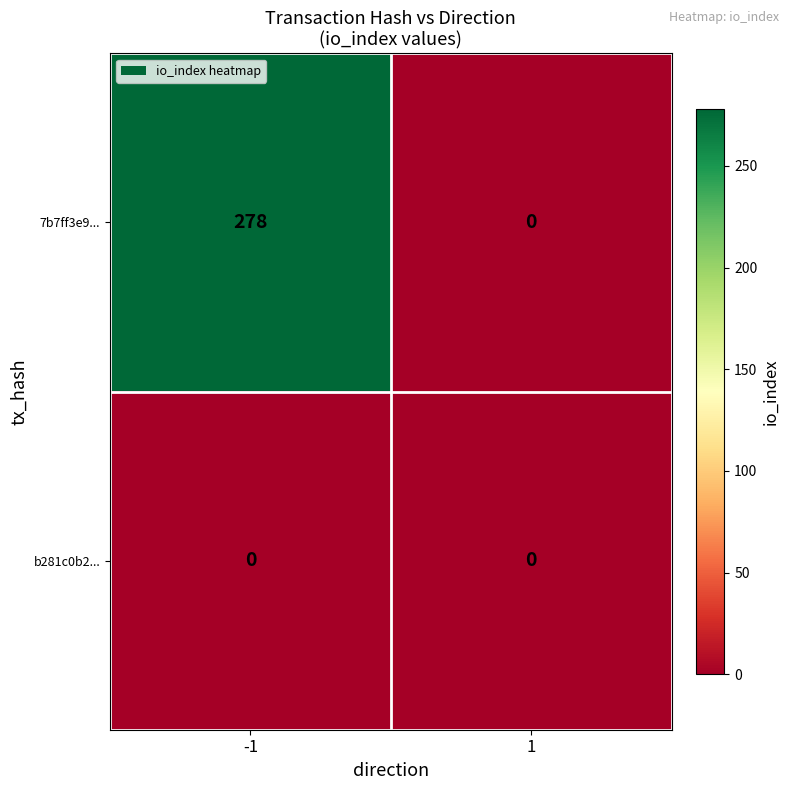

What is the difference between the maximum and minimum values in the 7b7ff3e9... series?

278